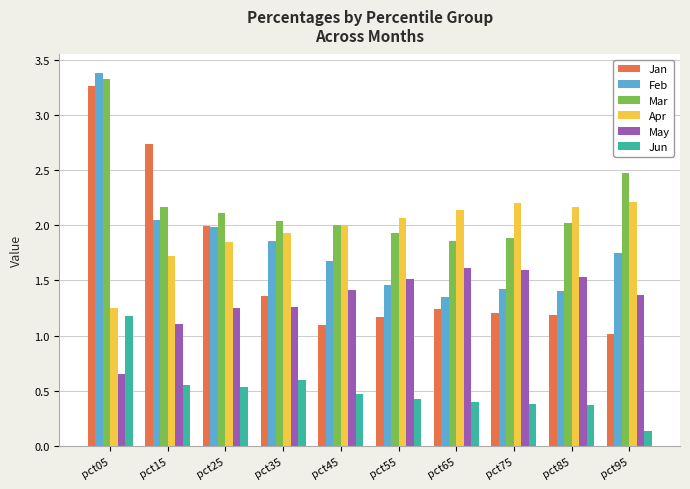

How many bars are there in each group?

6